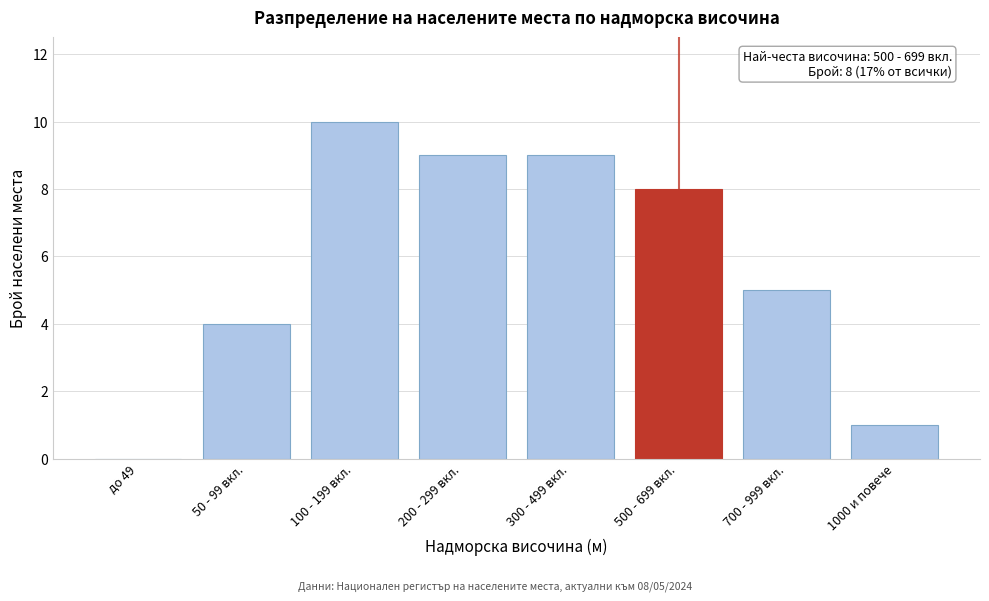

Reading left to right, list all the values displayed in this chart.

до 49=0	50 - 99 вкл.=4	100 - 199 вкл.=10	200 - 299 вкл.=9	300 - 499 вкл.=9	500 - 699 вкл.=8	700 - 999 вкл.=5	1000 и повече=1